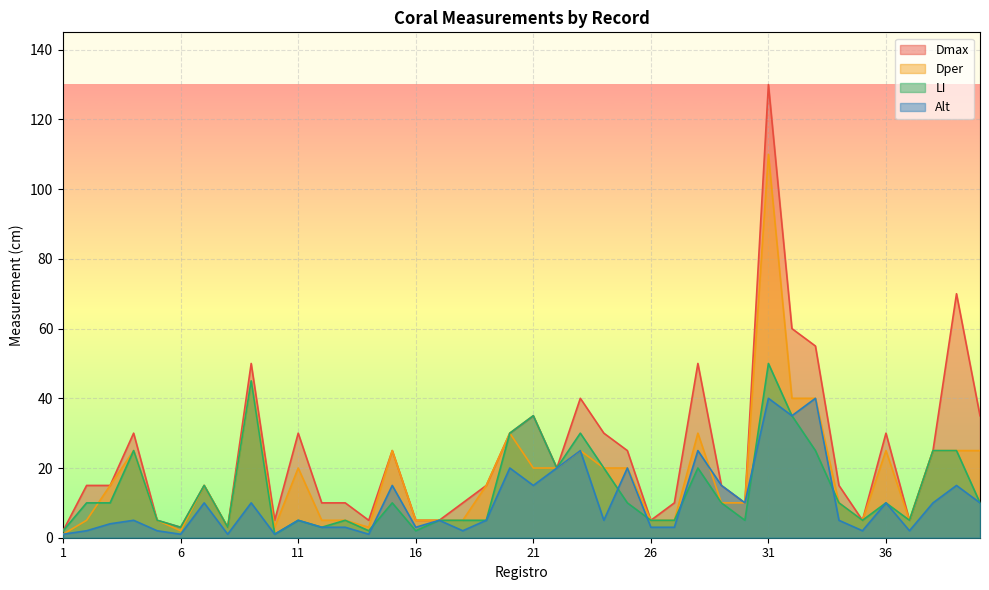

Reading left to right, what are all the values shown in this chart?

Dmax: 2	15	15	30	5	3	15	3	50	5	30	10	10	5	25	5	5	10	15	30	35	20	40	30	25	5	10	50	15	10	130	60	55	15	5	30	5	25	70	35
Dper: 1	5	15	25	5	2	15	3	45	3	20	5	5	3	25	5	5	5	15	30	20	20	25	20	20	5	5	30	10	10	110	40	40	10	5	25	5	25	25	25
LI: 2	10	10	25	5	3	15	3	45	1	5	3	5	2	10	2	5	5	5	30	35	20	30	20	10	5	5	20	10	5	50	35	25	10	5	10	5	25	25	10
Alt: 1	2	4	5	2	1	10	1	10	1	5	3	3	1	15	3	5	2	5	20	15	20	25	5	20	3	3	25	15	10	40	35	40	5	2	10	2	10	15	10